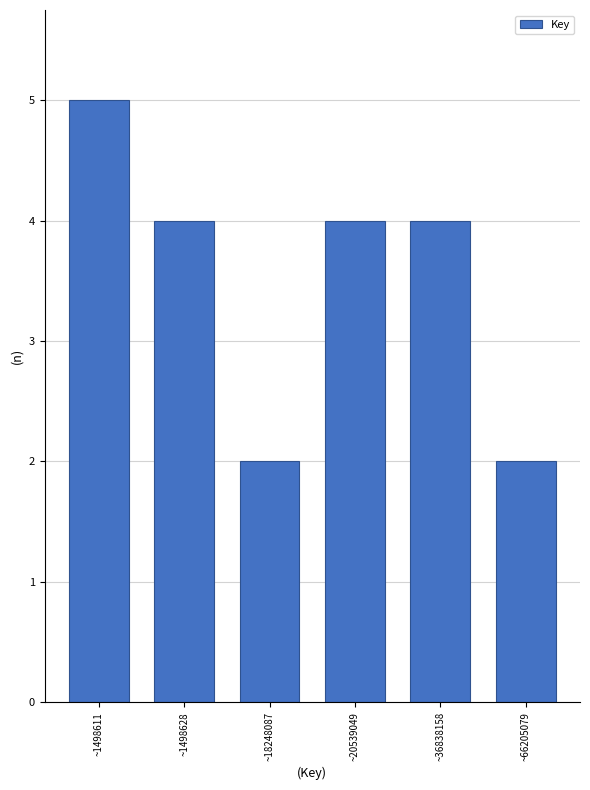

Reading left to right, what are all the values shown in this chart?

5	4	2	4	4	2